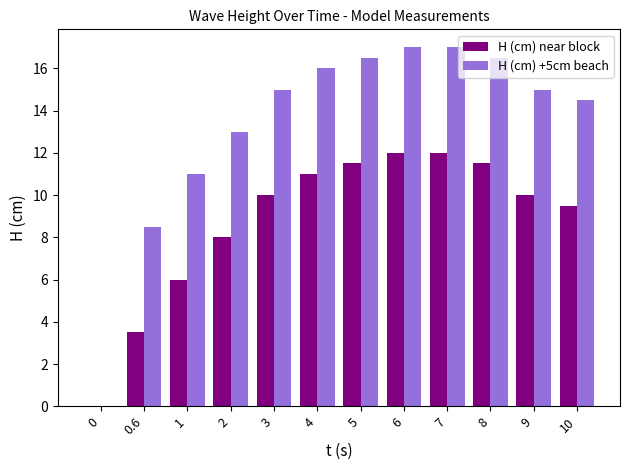

Is it true that H (cm) +5cm beach equals 15.0 at 9?

True